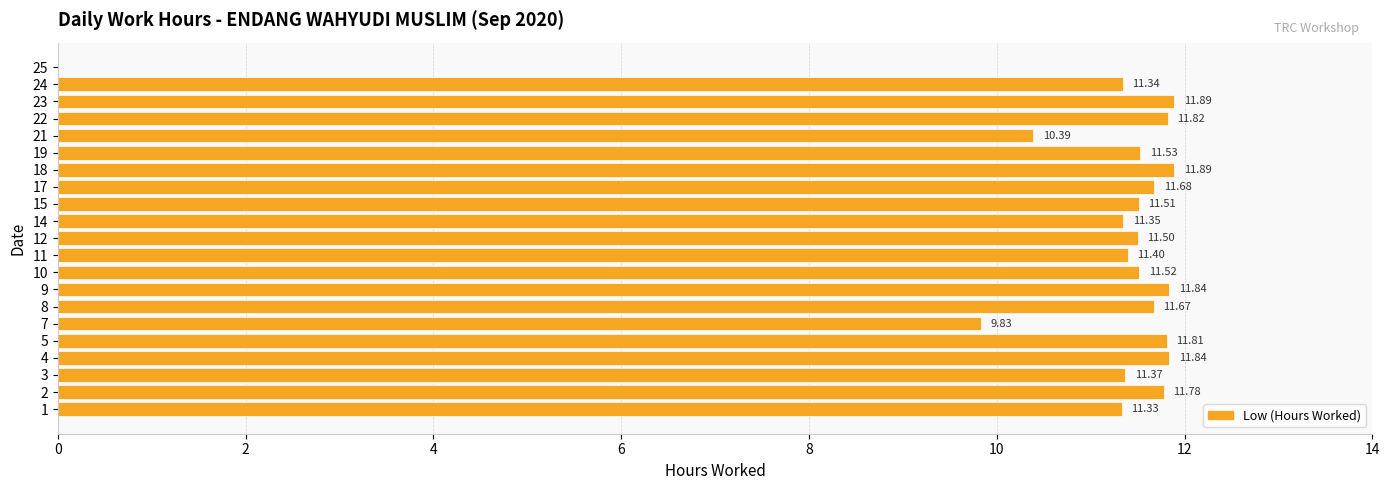

How many positive values are there?

20